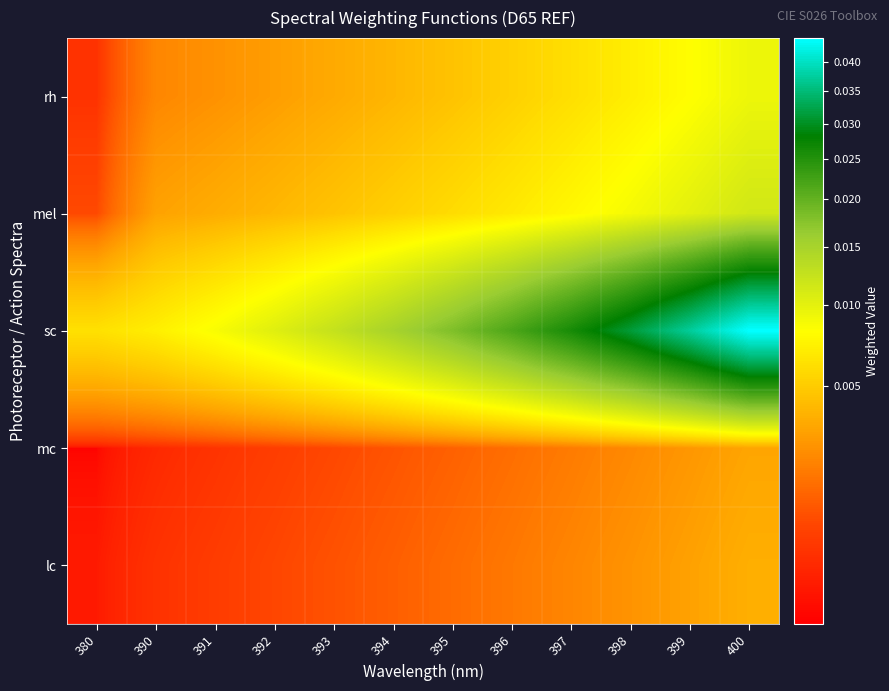

At which category does the chart reach its minimum across all series?

380